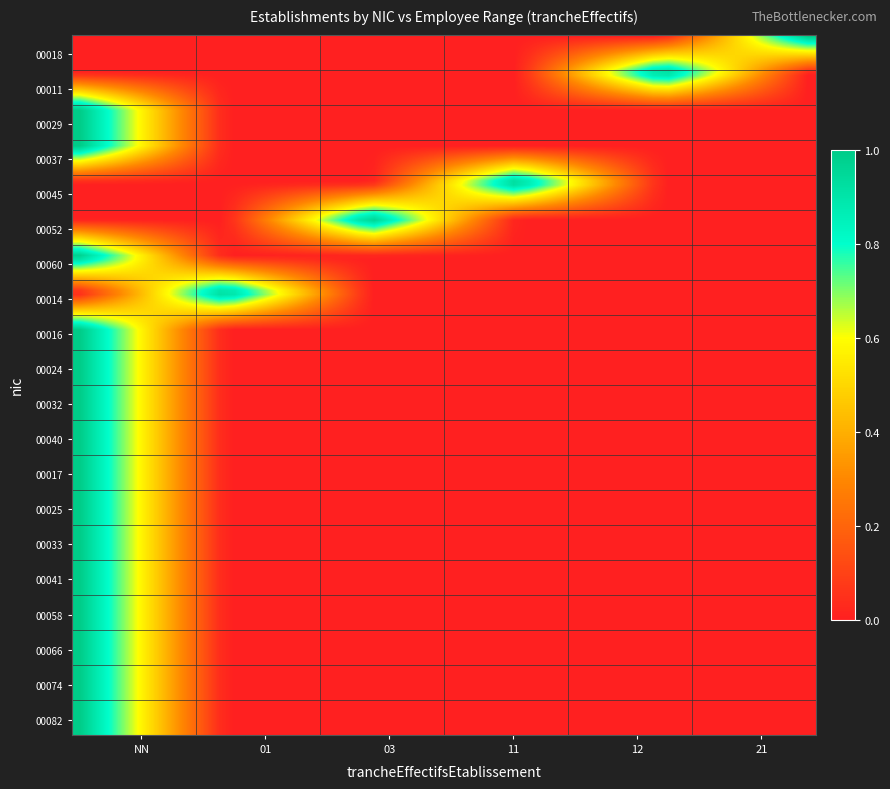

Which series has the largest total across all categories?

00018